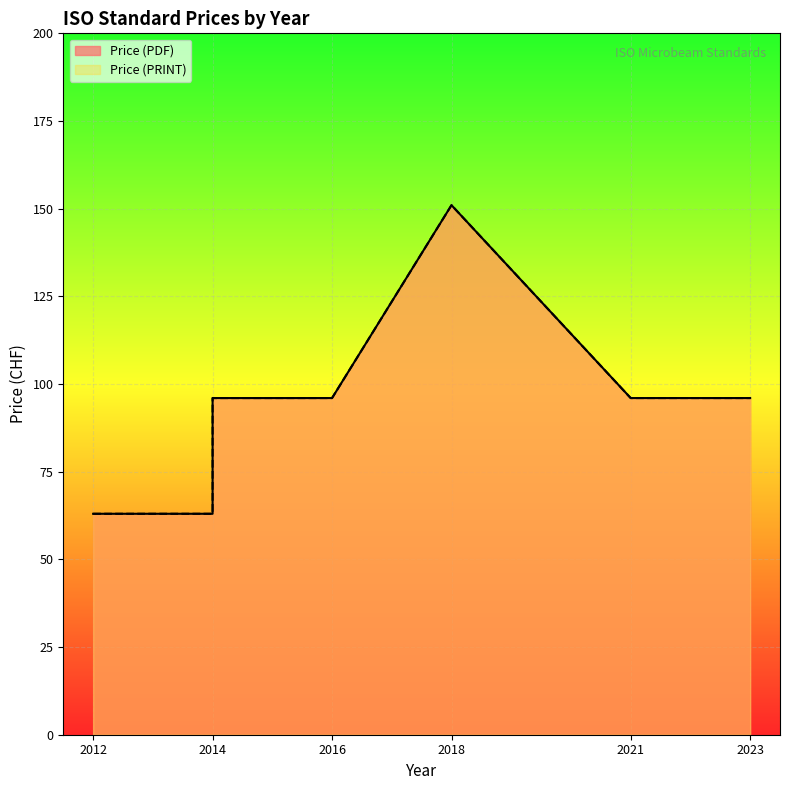

How many lines are shown in the chart?

2